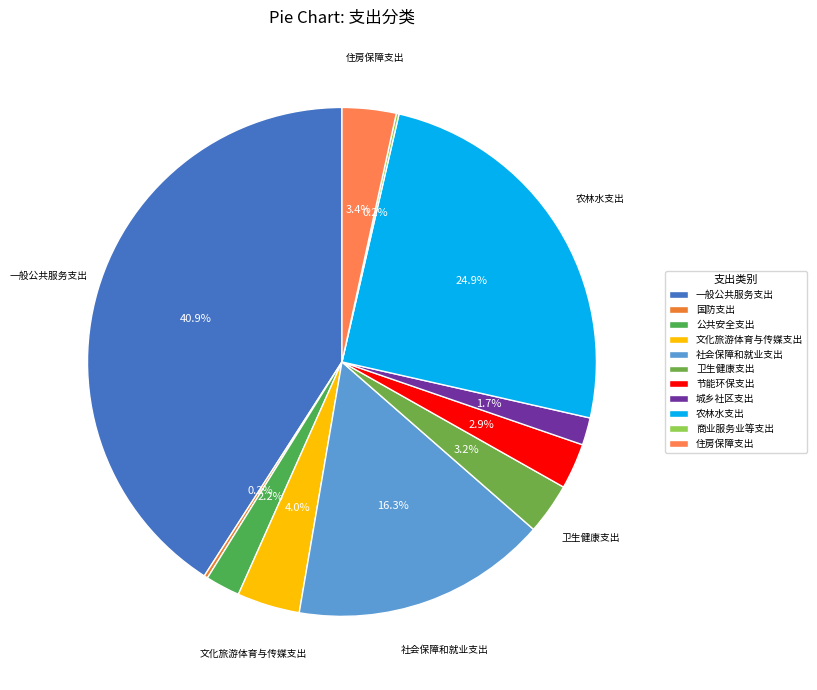

To the nearest percent, what is the average slice percentage?

9%